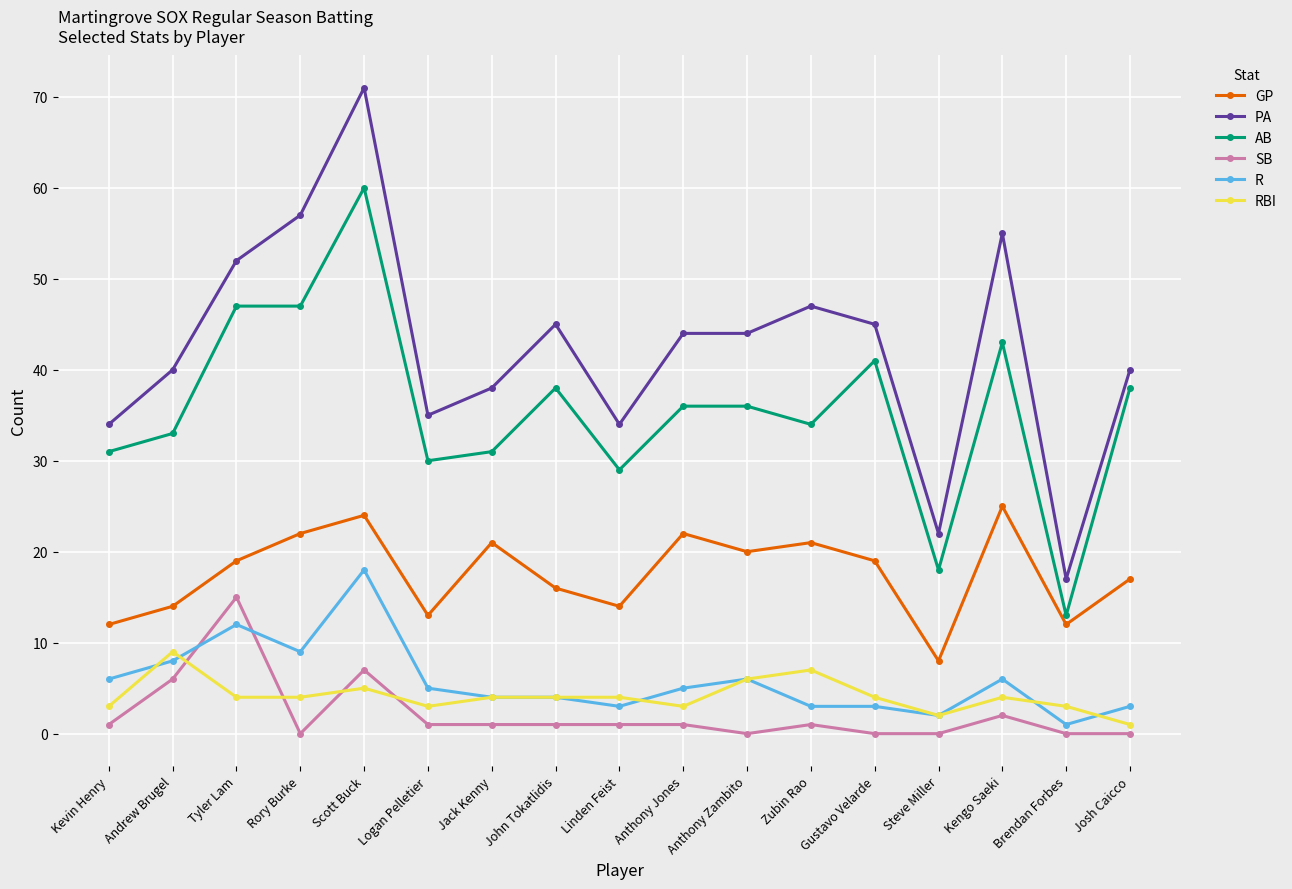

True or false: R has more than 1 interior local peaks.

True